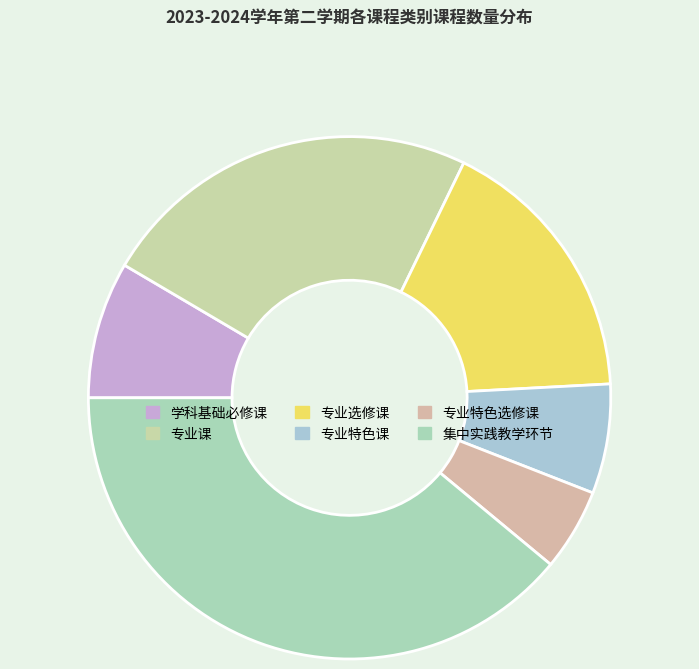

What is the smallest slice in the pie chart?

专业特色选修课